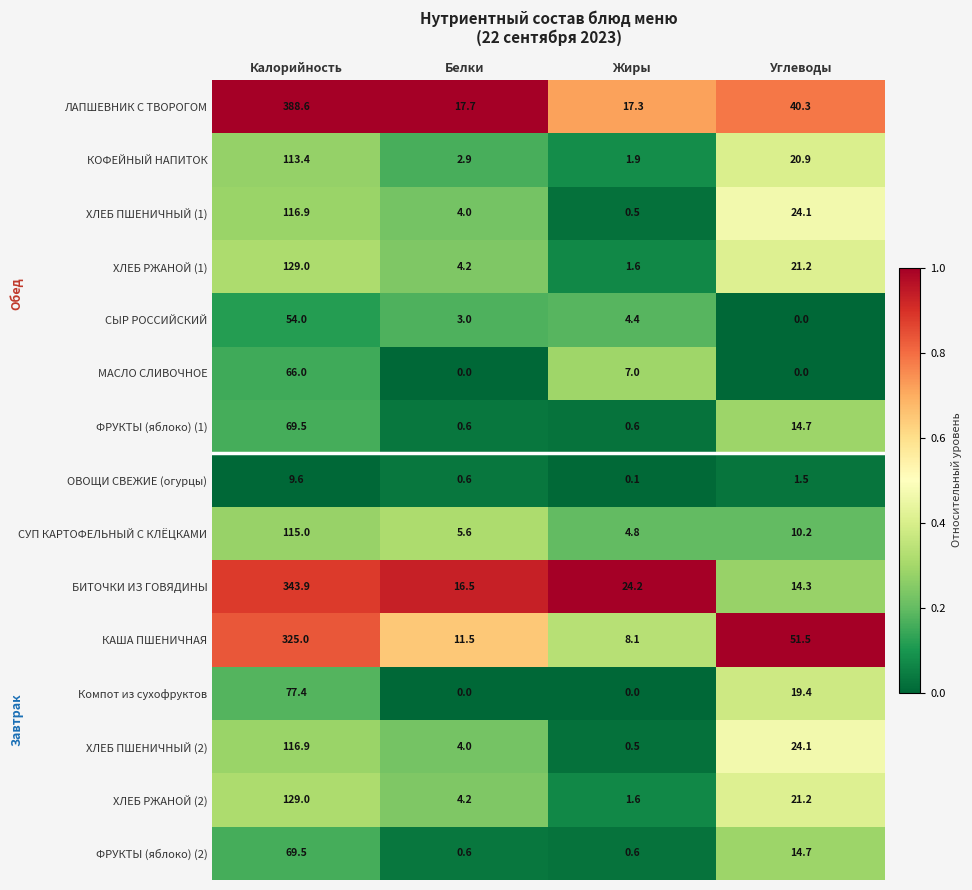

At which category is the sum across all series the highest?

Калорийность